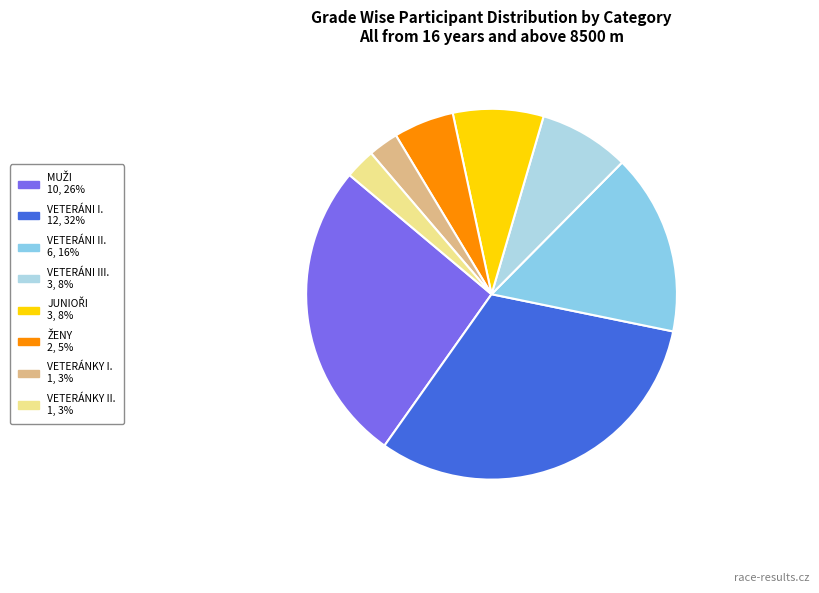

Does VETERÁNKY II. account for over 50% of the chart?

No